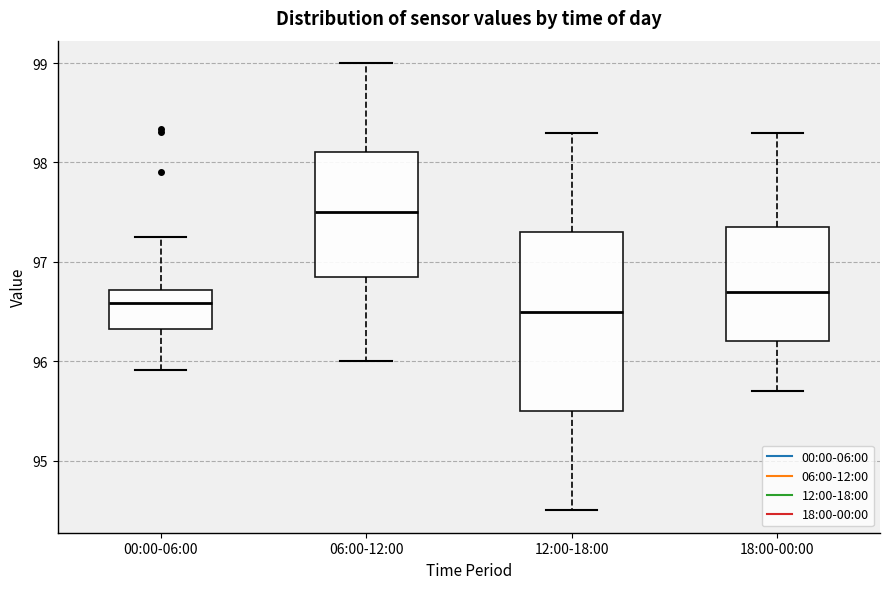

Reading left to right, read every box against the y-axis: the position of its median line, the range the box covers, and the ends of its whiskers. The values are not printed on the chart, so give them approximately, as read against the axis.

00:00-06:00: median 96.6, box 96.3 to 96.7, whiskers 95.9 to 97.3
06:00-12:00: median 97.5, box 96.9 to 98.1, whiskers 96.0 to 99.0
12:00-18:00: median 96.5, box 95.5 to 97.3, whiskers 94.5 to 98.3
18:00-00:00: median 96.7, box 96.2 to 97.4, whiskers 95.7 to 98.3